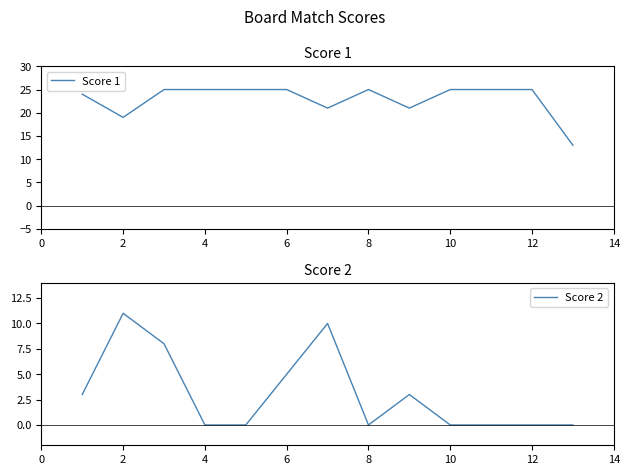

Which series has the largest total across all categories?

Score 1